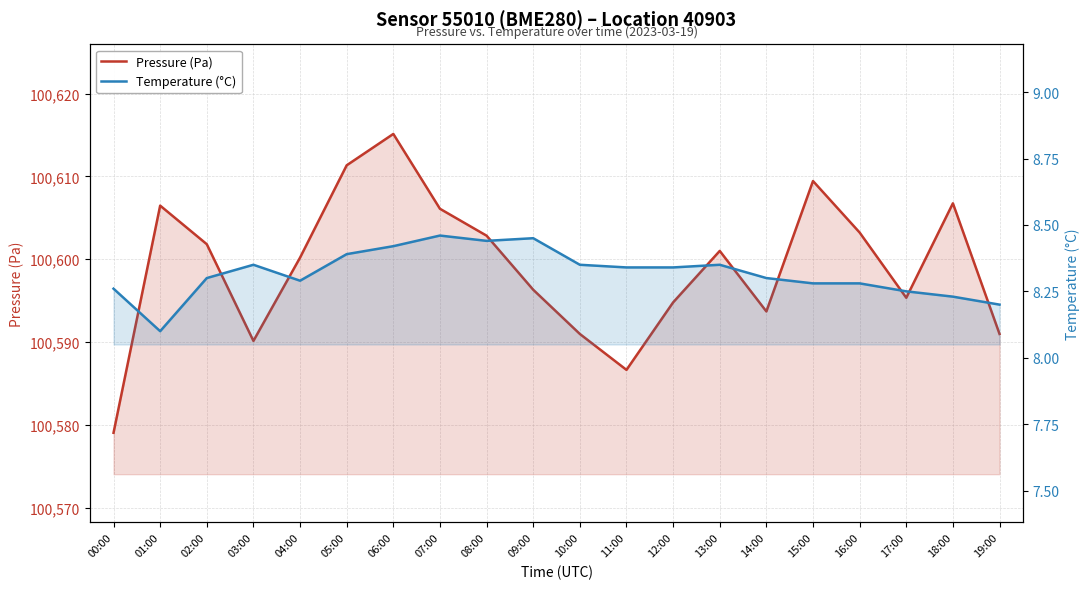

What is the minimum value shown in the chart?

8.1